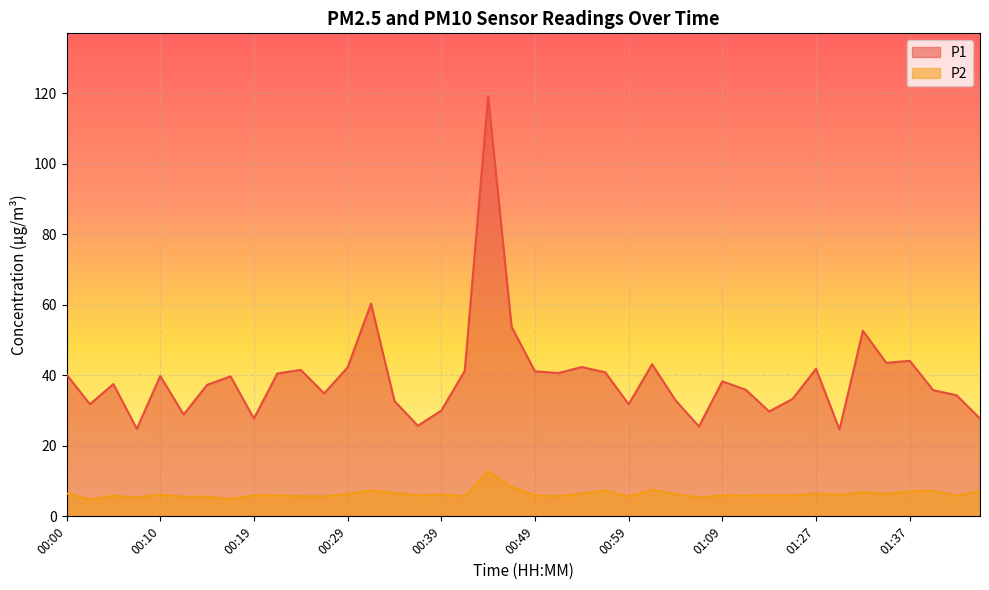

What is the approximate value of P2 at 01:32?

6.8